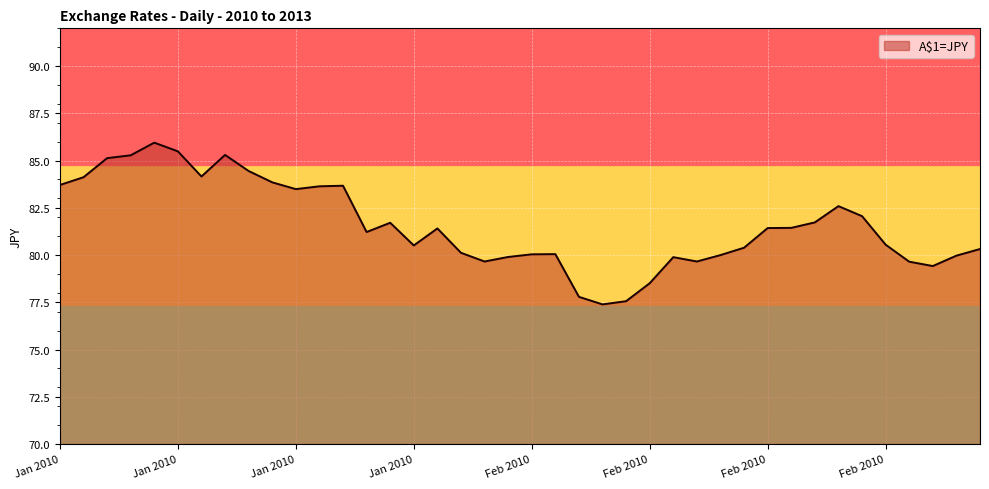

What is the minimum value shown in the chart?

77.4